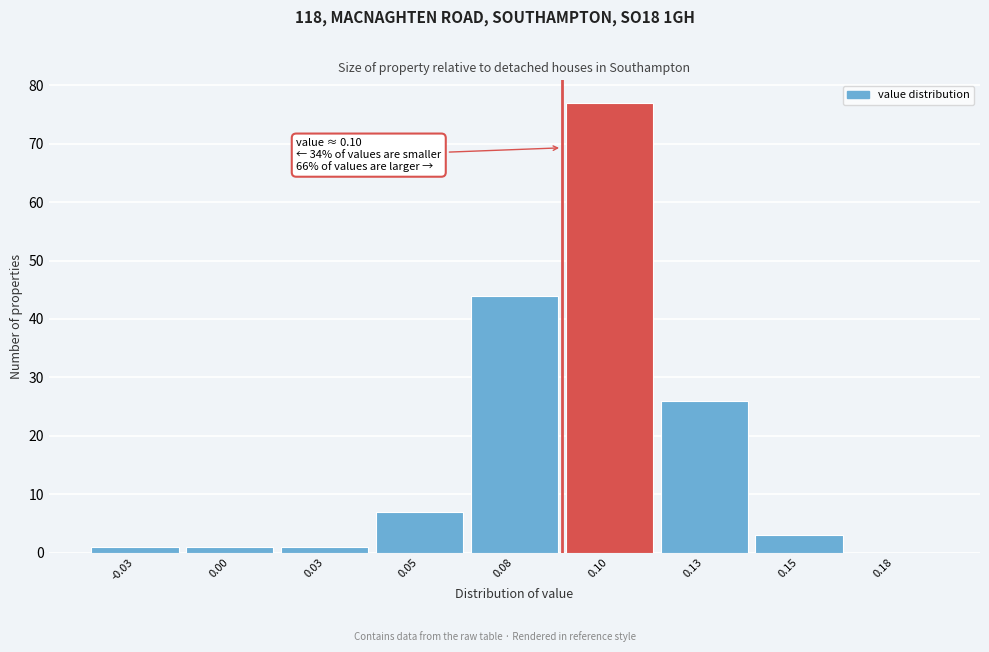

Reading left to right, list all the values displayed in this chart.

-0.03=1	0.00=1	0.03=1	0.05=7	0.08=44	0.10=77	0.13=26	0.15=3	0.18=0